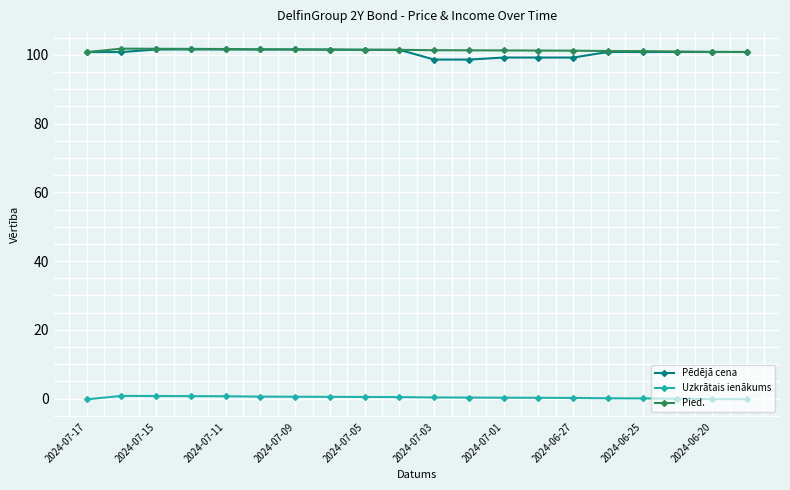

How many lines are shown in the chart?

3